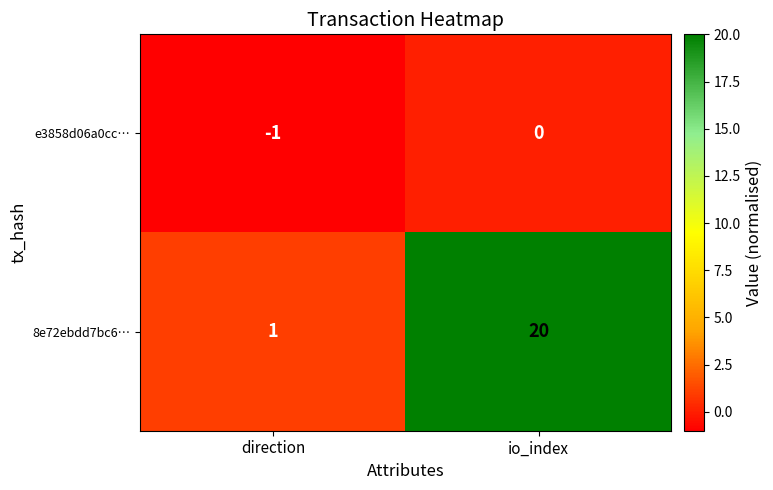

Which series has the largest range (max minus min)?

8e72ebdd7bc6…